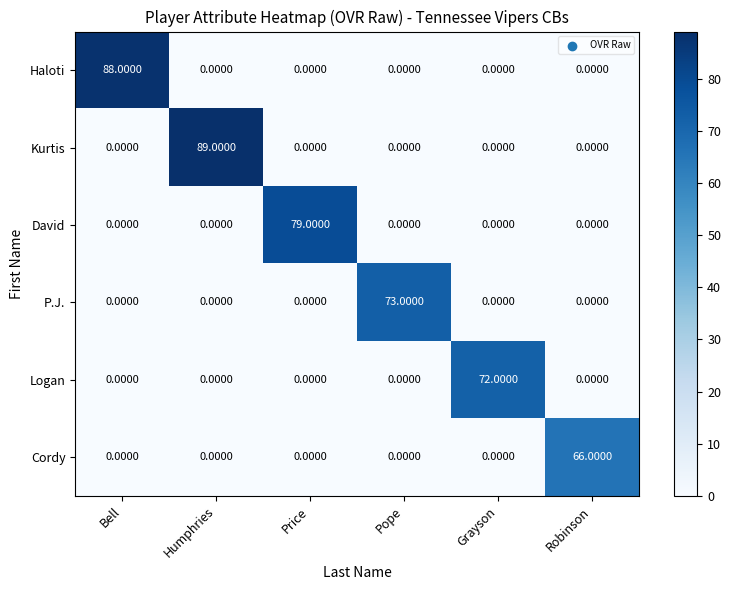

What is the average value of the Kurtis series?

15